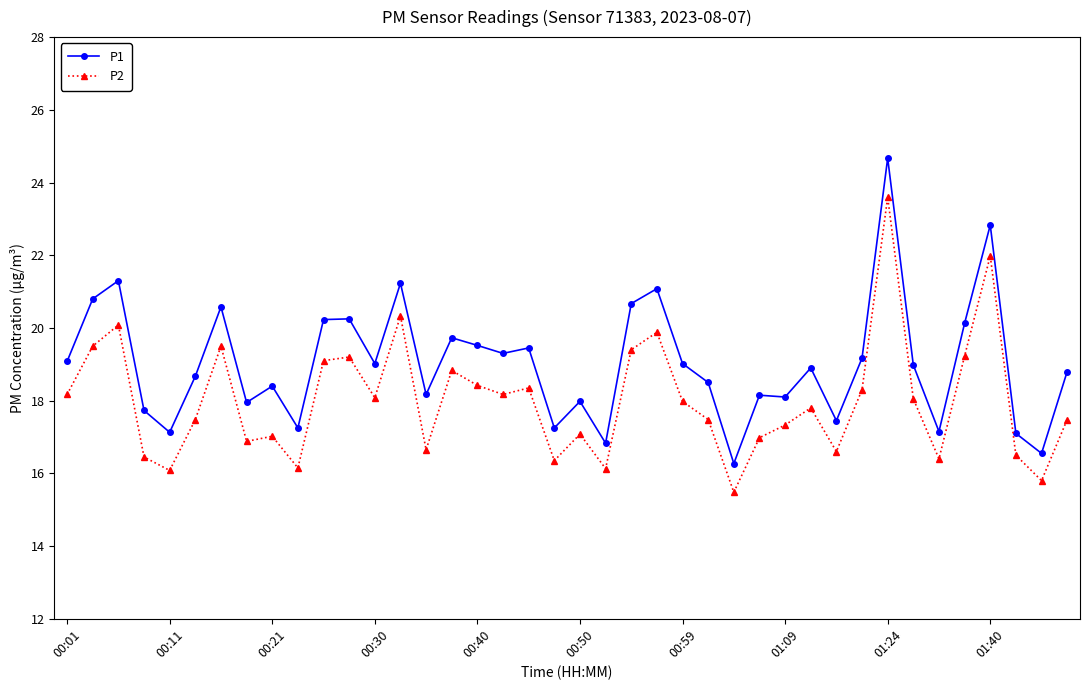

What is the difference between the maximum and minimum values in the P2 series?

8.1